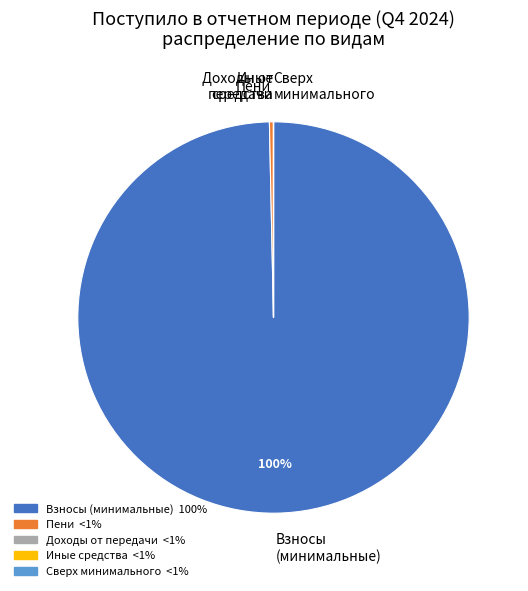

True or false: Пени accounts for 0% of the total.

True